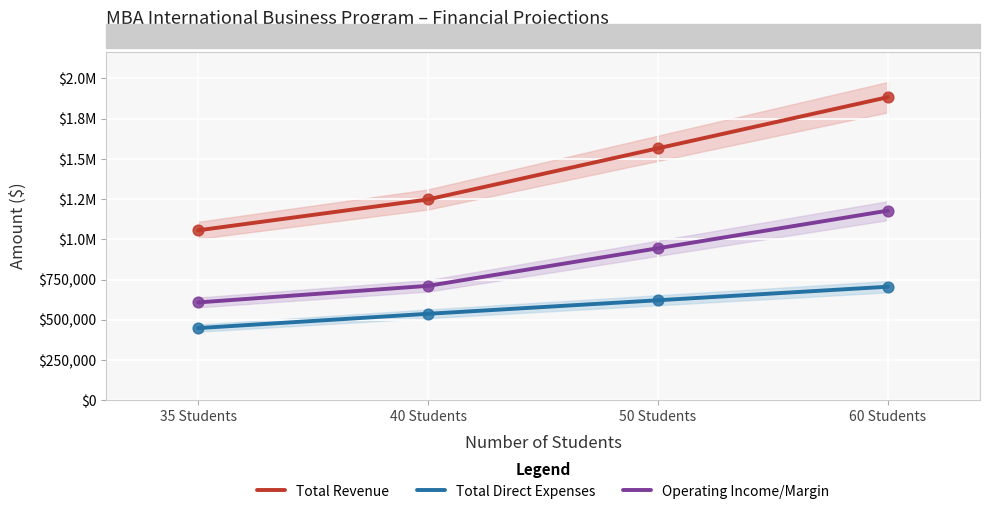

What are all the series names shown in the legend?

Total Revenue, Total Direct Expenses, Operating Income/Margin